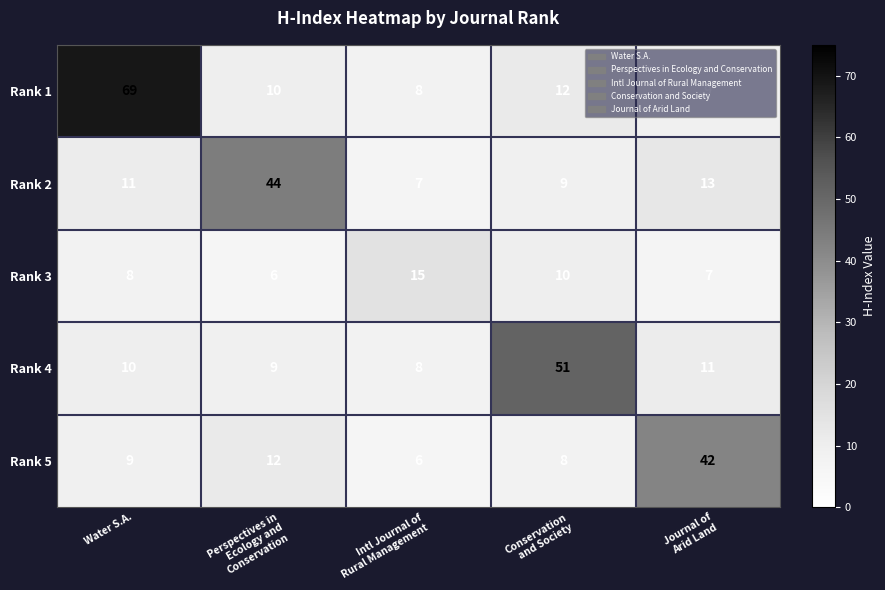

What is the maximum value shown in the chart?

69